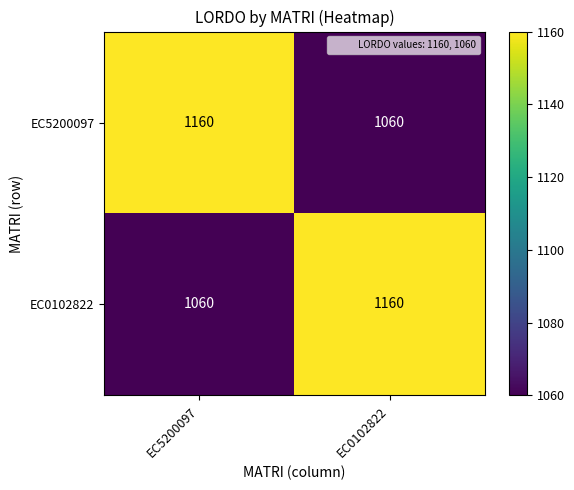

At which label does EC0102822 reach its minimum?

EC5200097